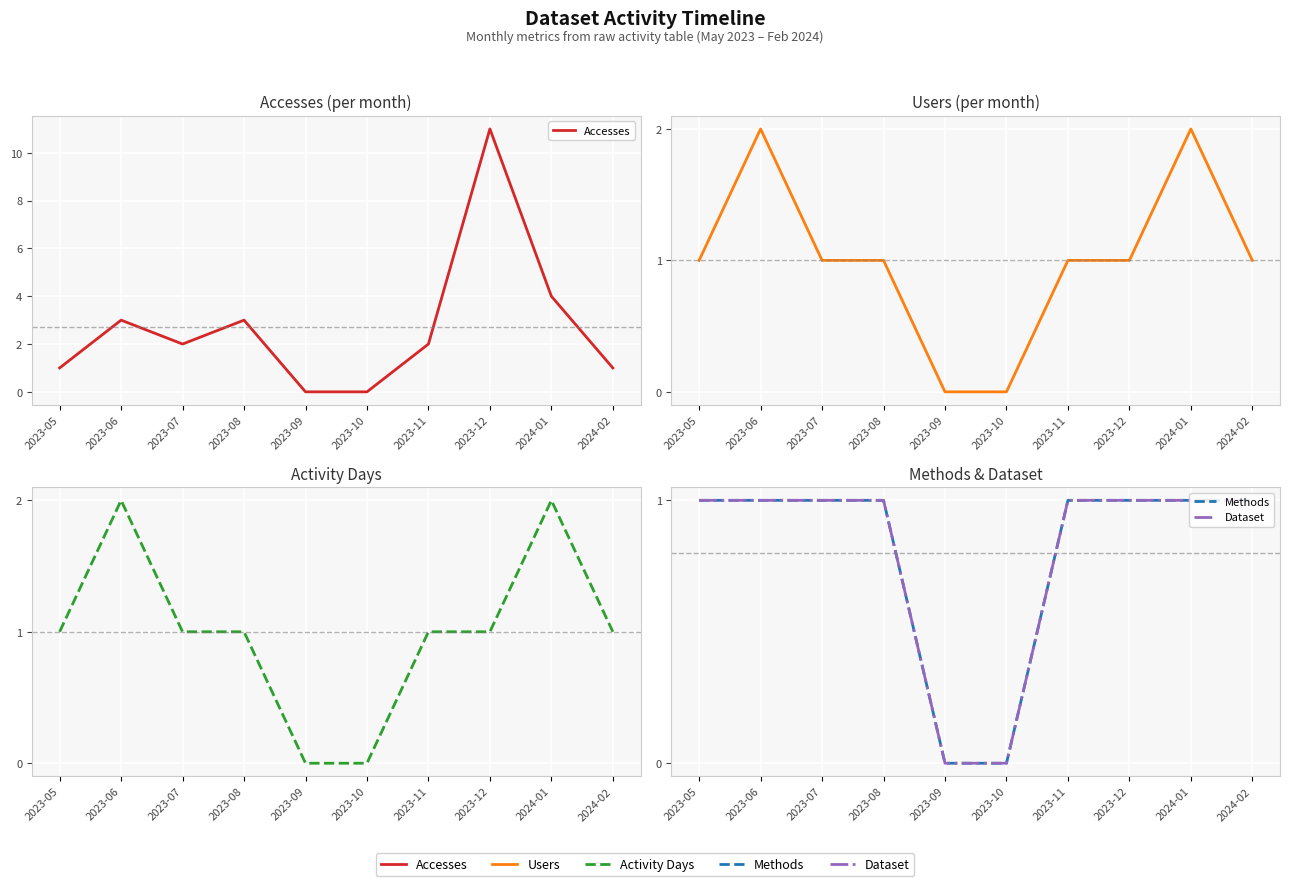

Is the value of Methods at 2023-07 greater than the value of Dataset at 2023-10?

Yes